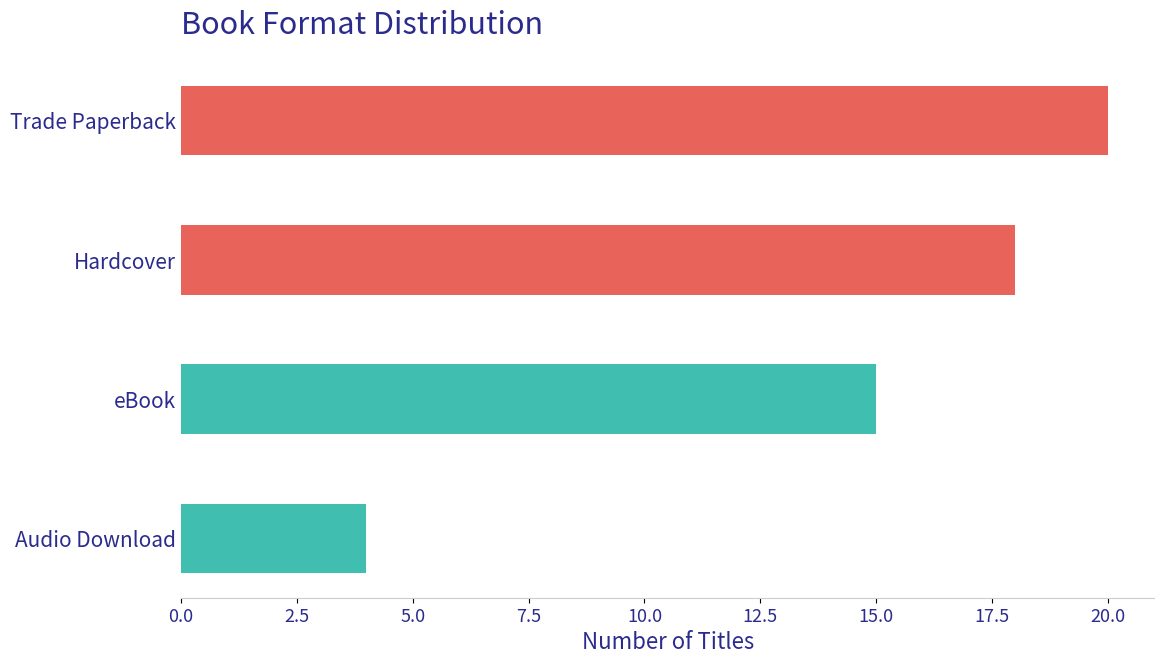

What is the label of the 2nd bar from the top?

Hardcover